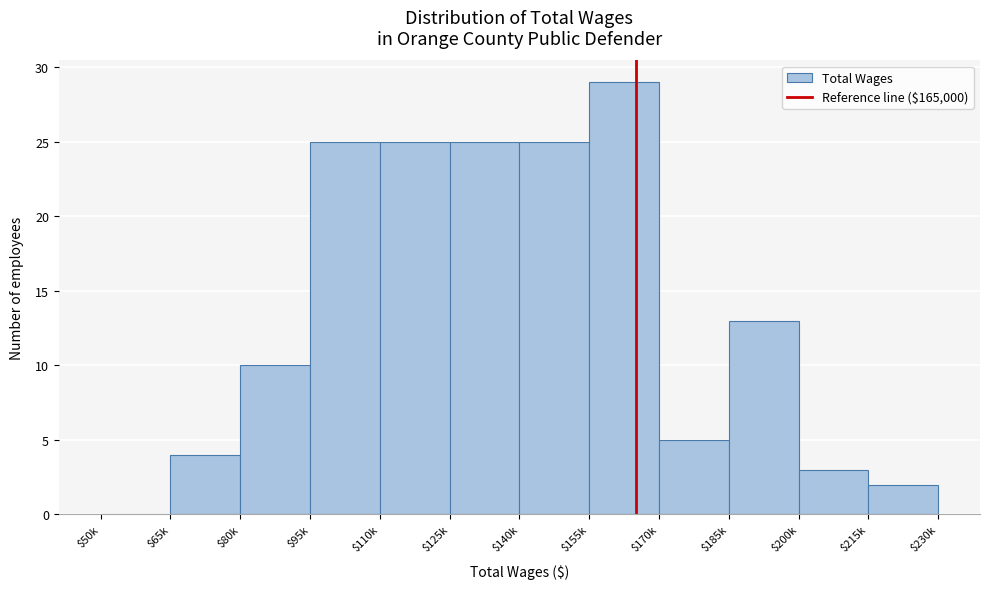

At which label is the value closest to 14?

$185k